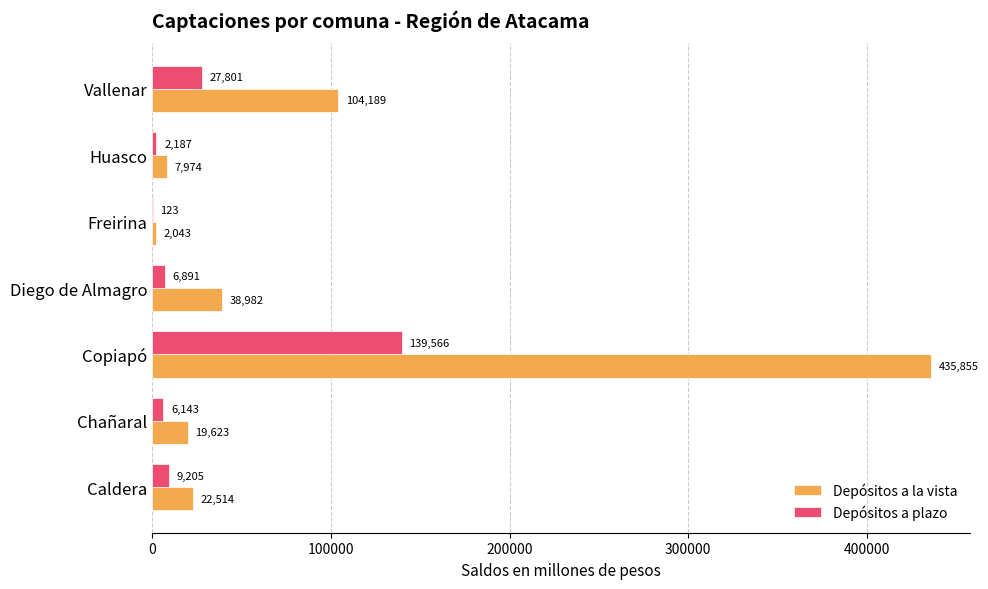

What value does the Depósitos a plazo series have at Huasco?

2187.1